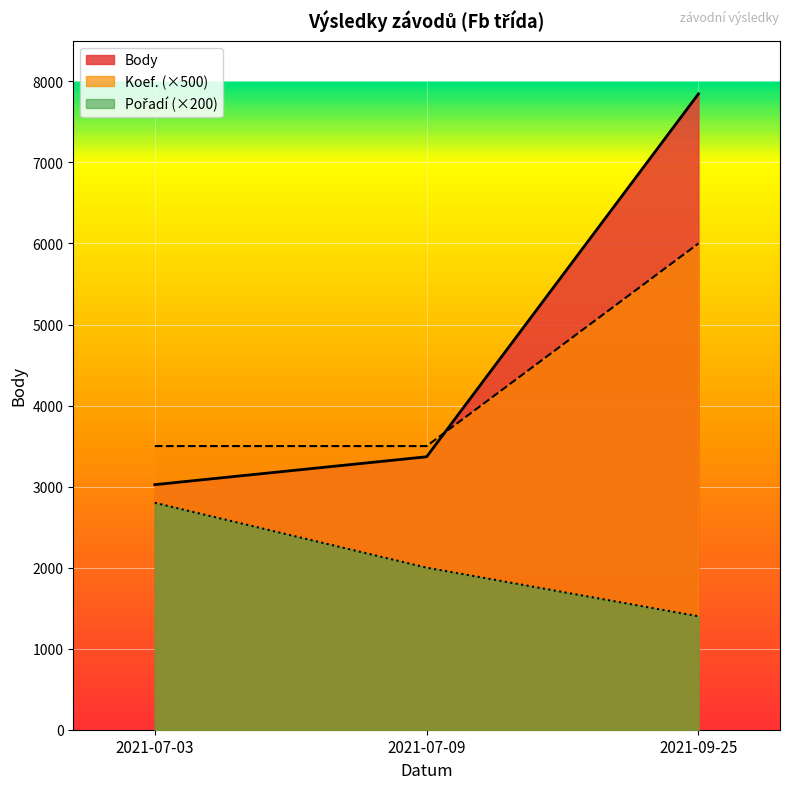

At which category is the sum across all series the highest?

2021-09-25